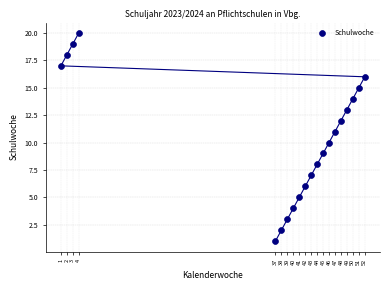

What is the range of X values (max minus min)?

51